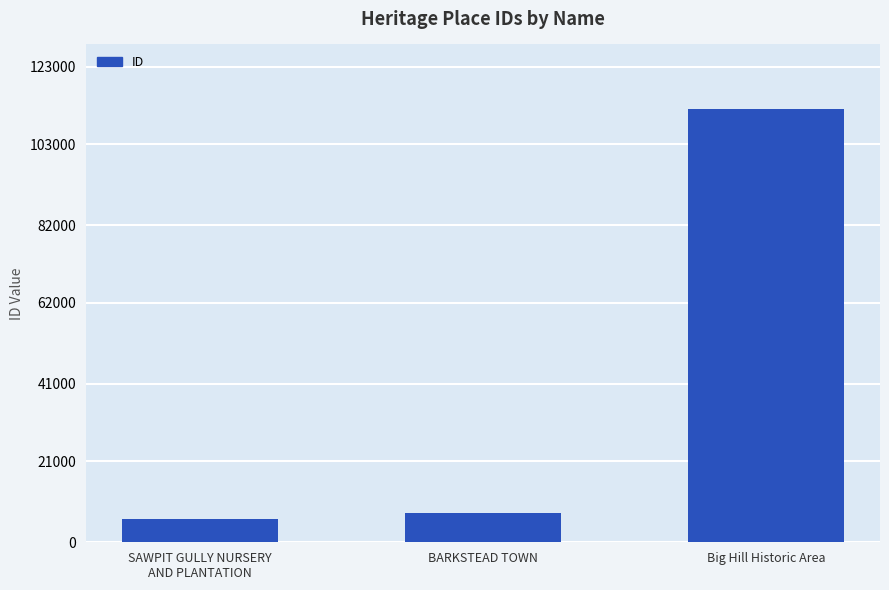

What is the smallest value displayed?

6069